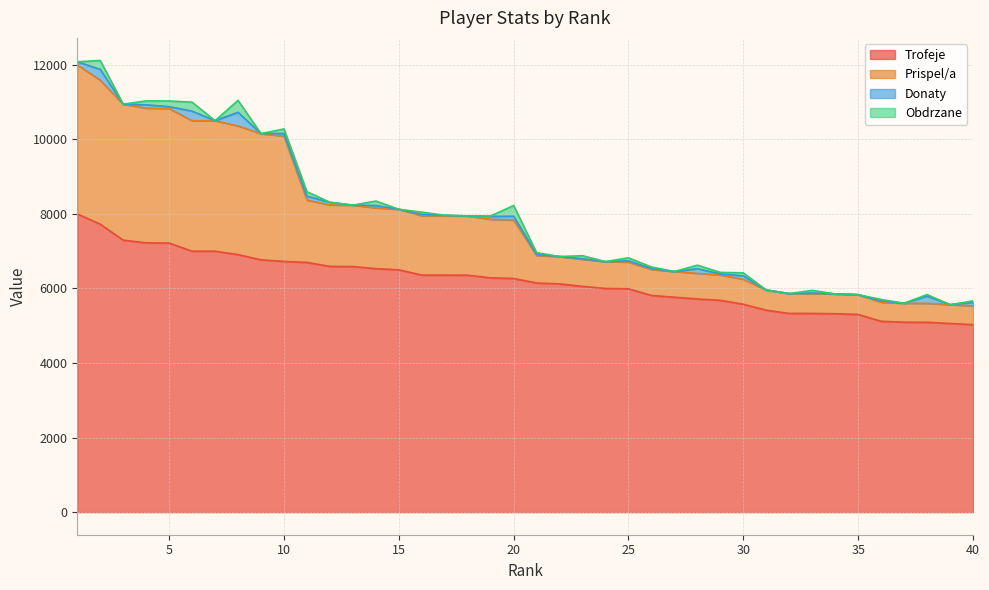

What is the highest value of the Trofeje series?

8000